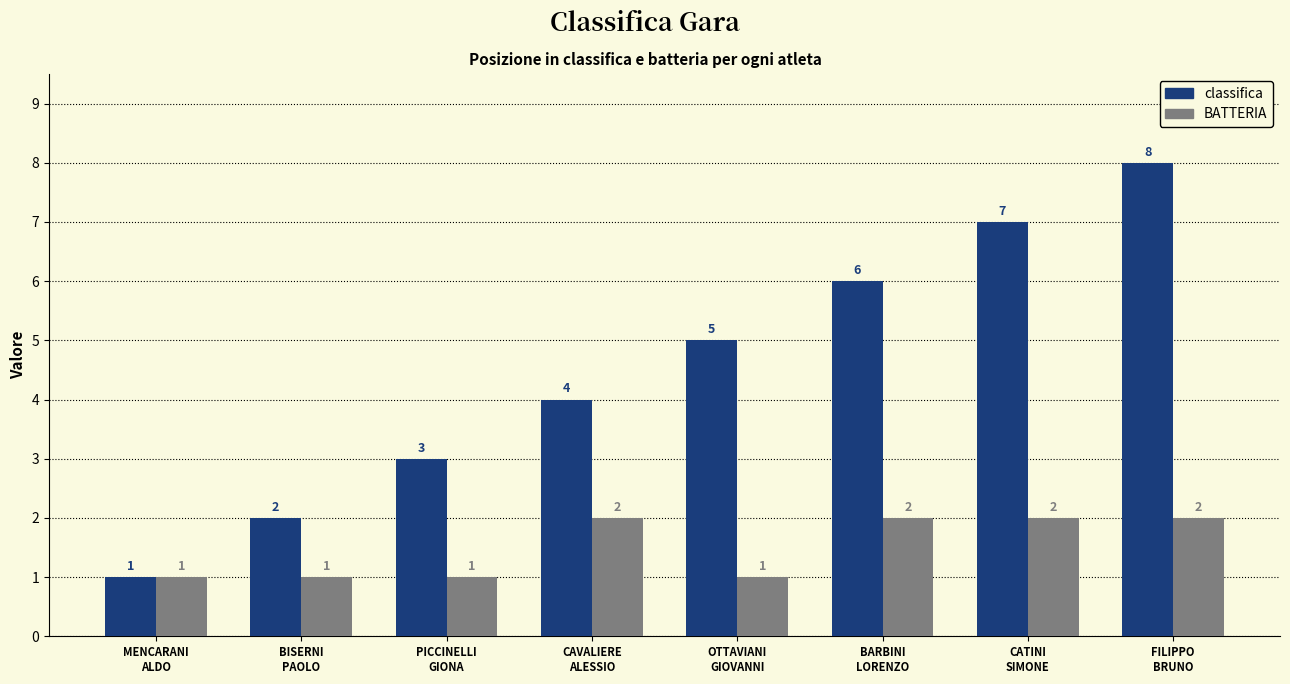

The value of BATTERIA at CATINI
SIMONE is 2. True or false?

True